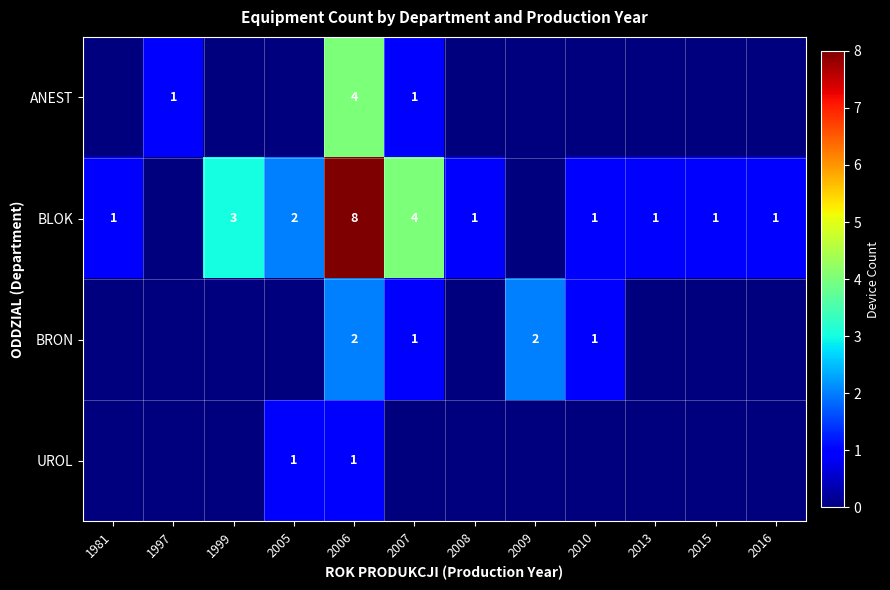

What is the total value across all series at 2006?

15